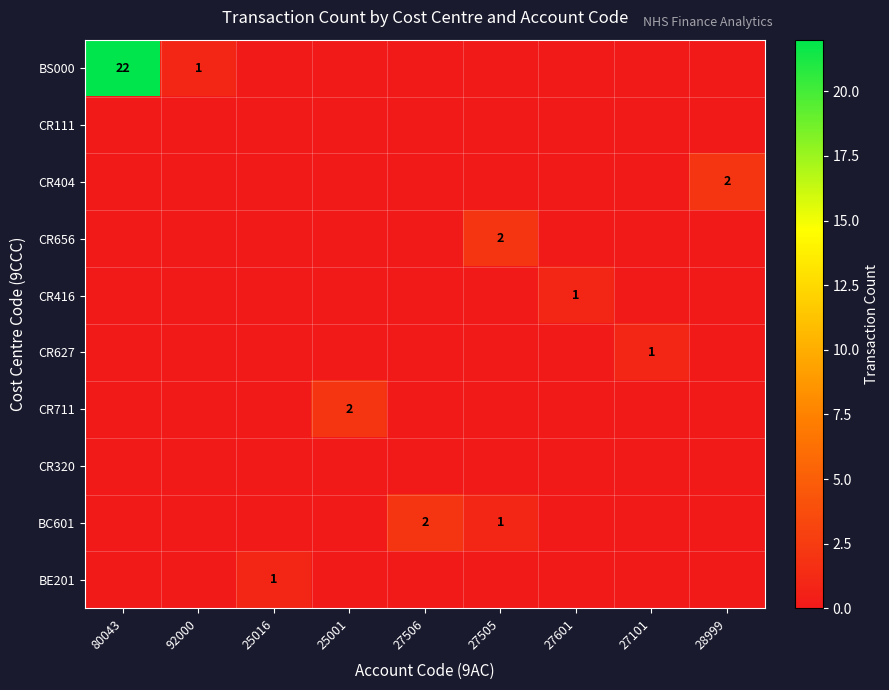

The value of CR711 at 25001 is 3. True or false?

False